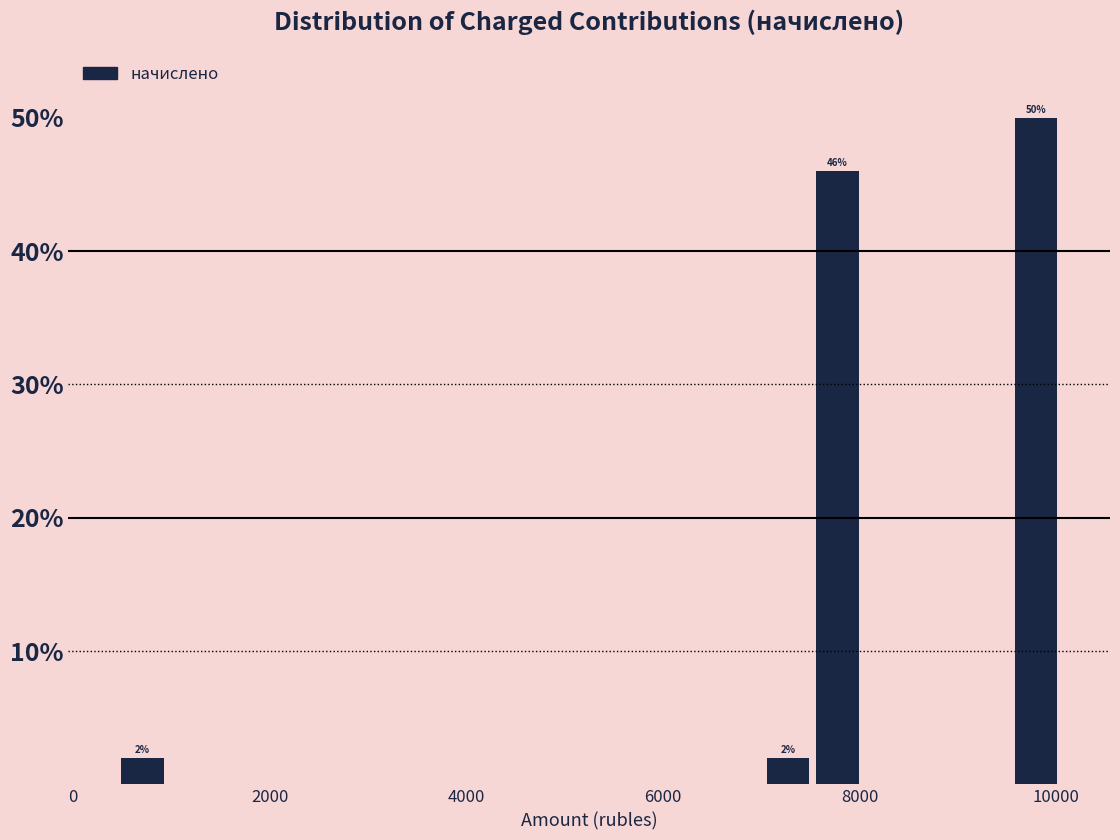

Read against the x-axis, roughly where is the centre of the tallest bar?

9800